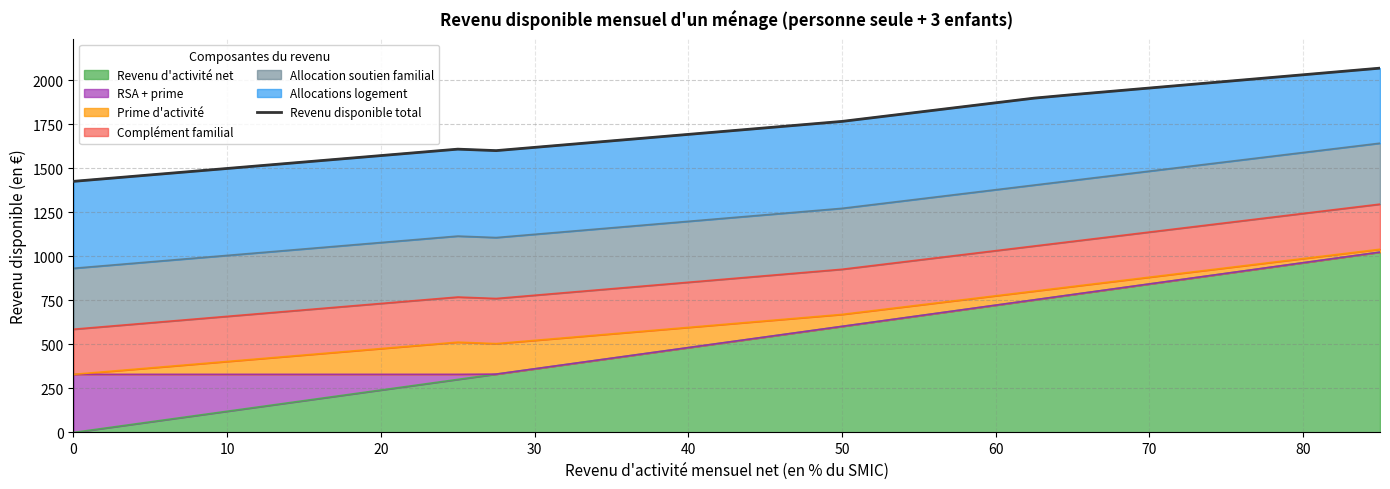

True or false: Revenu d'activité net has a value of 1074.8 at 60.

False